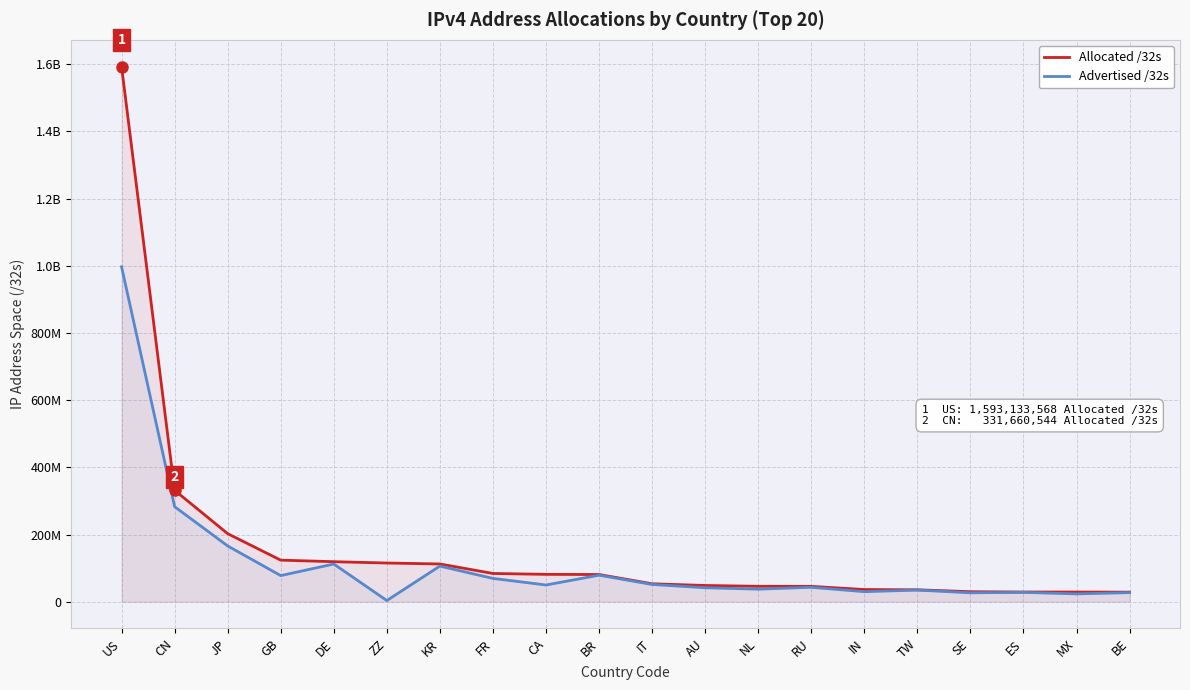

What is the difference between the Advertised /32s values at SE and IT?

24889984